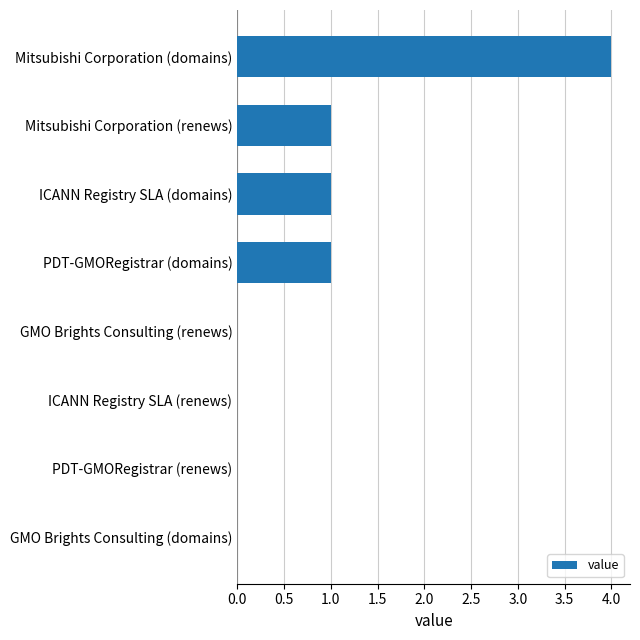

Are the bars horizontal?

Yes